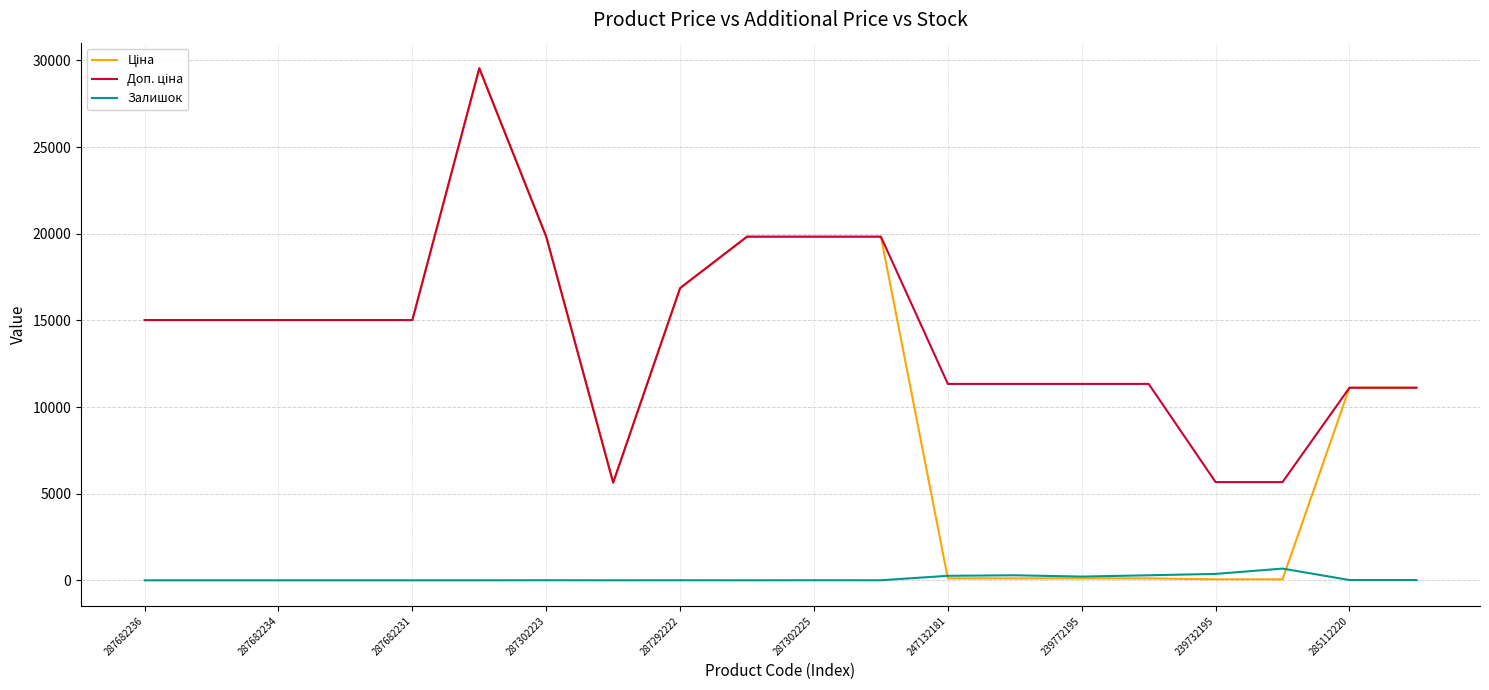

How many series are shown in this chart?

3